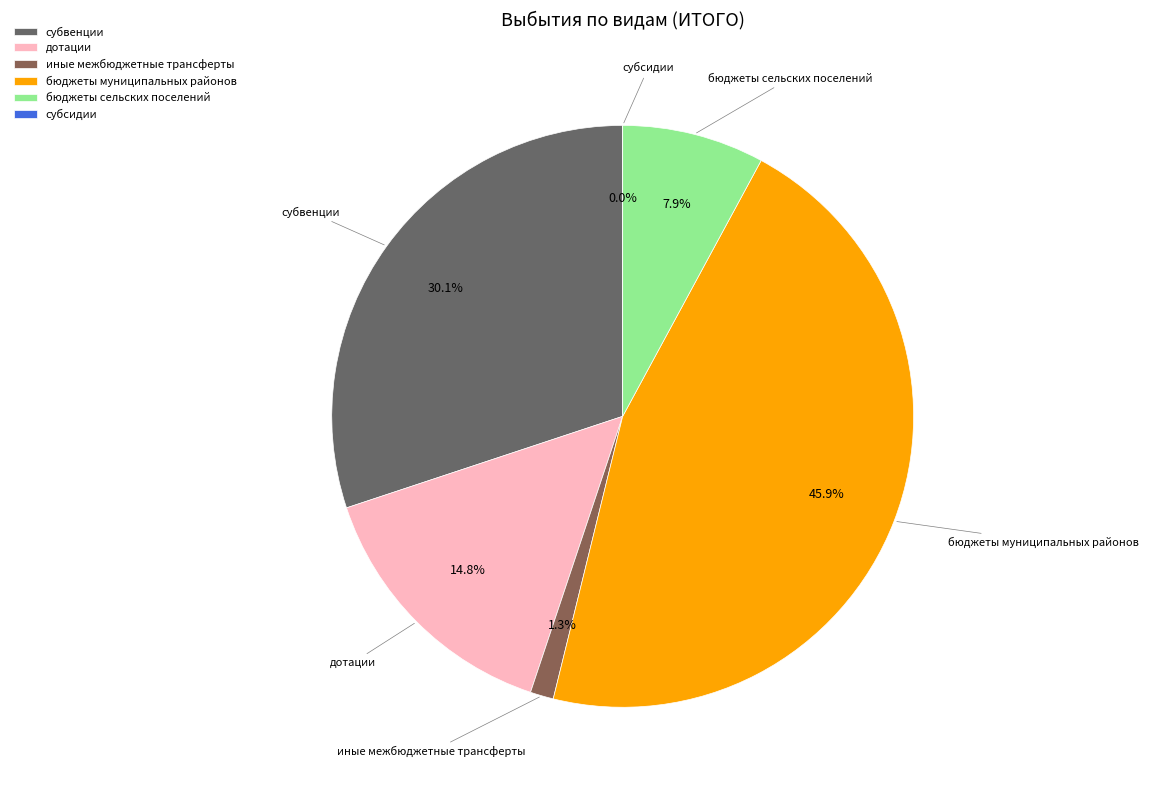

To the nearest percent, what portion does бюджеты муниципальных районов represent?

46%